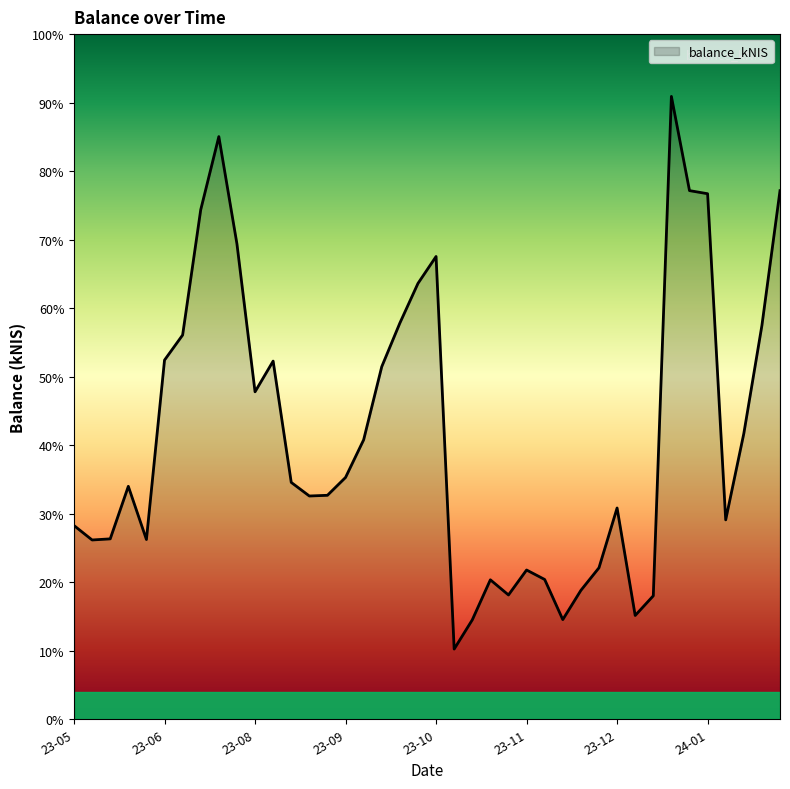

Does the chart display data point markers on the line(s)?

No